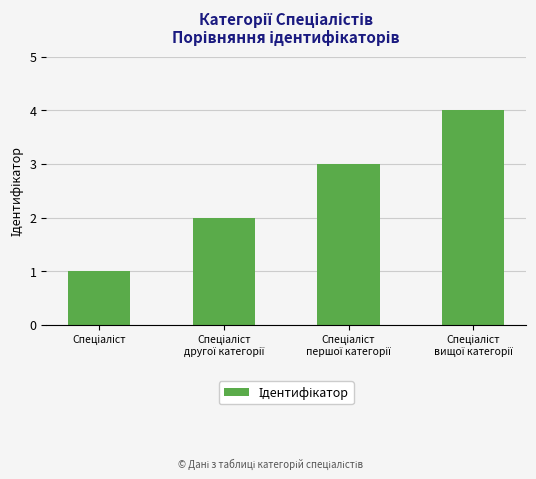

What is the maximum value shown in the chart?

4